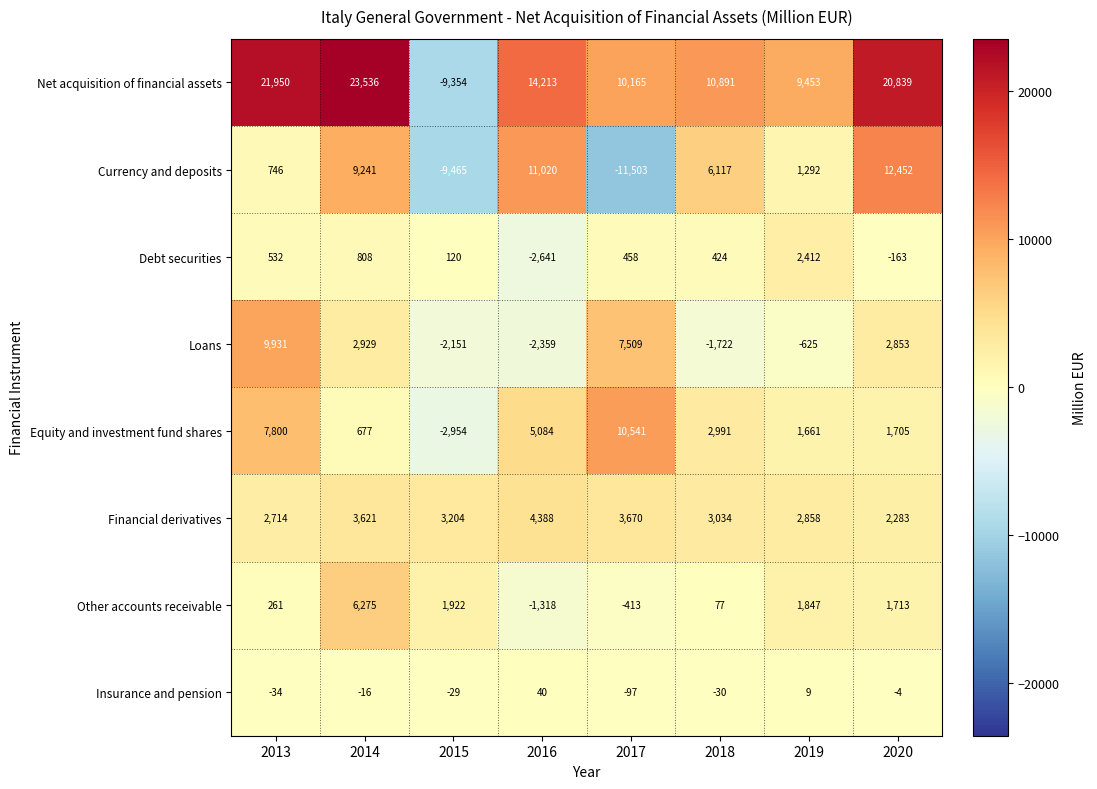

What is the total value across all series at 2018?

21782